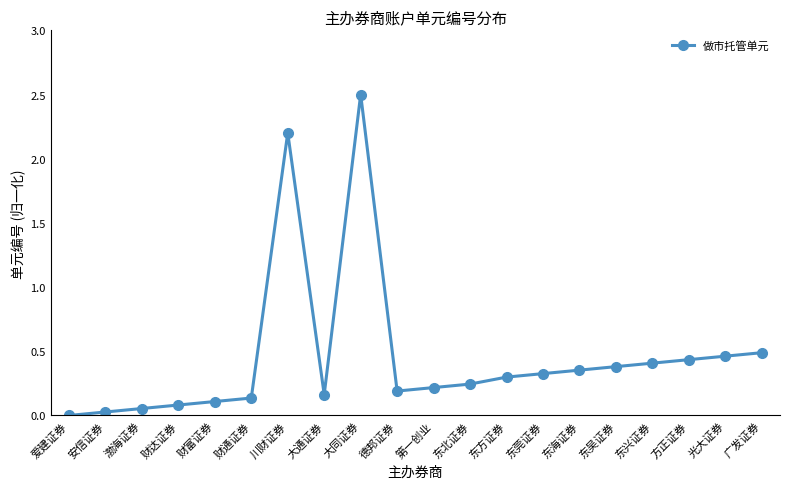

What is the difference between the maximum and minimum values?

2.5